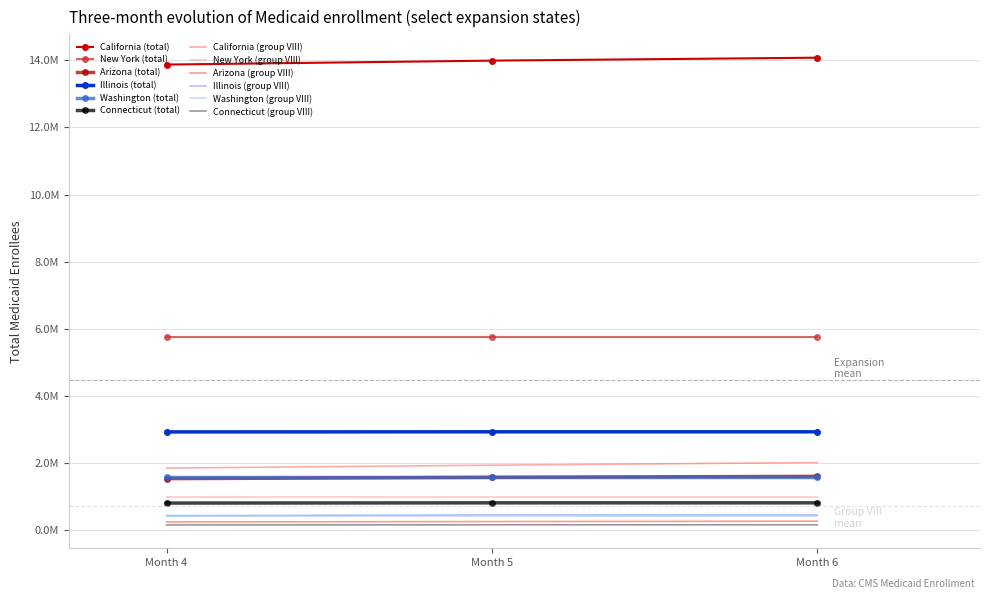

Does the chart have visible grid lines?

Yes